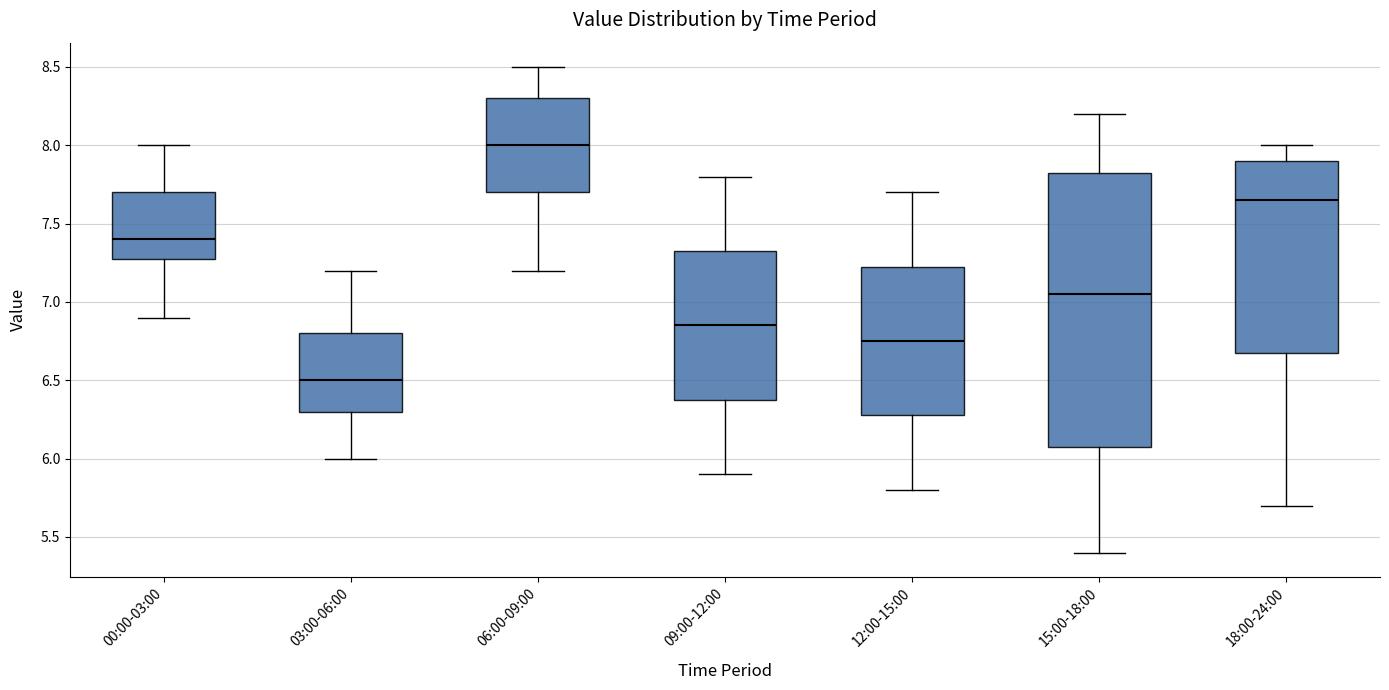

Where does the median line of the box for 03:00-06:00 sit on the y-axis? The values are not printed on the chart, so give them approximately, as read against the axis.

6.50